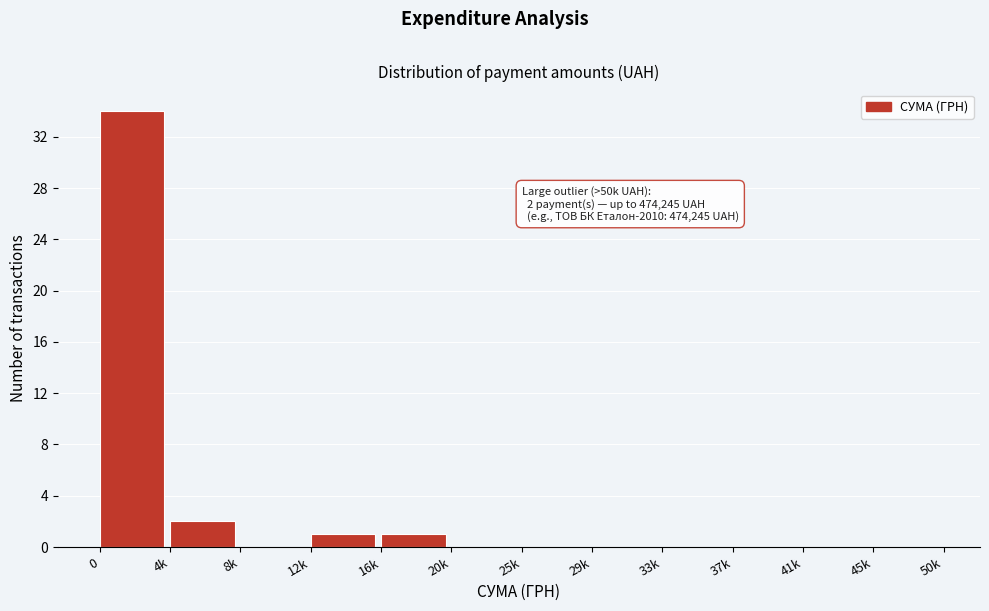

Reading left to right, transcribe all the data shown in this chart.

0=34	4k=2	8k=0	12k=1	16k=1	20k=0	25k=0	29k=0	33k=0	37k=0	41k=0	45k=0